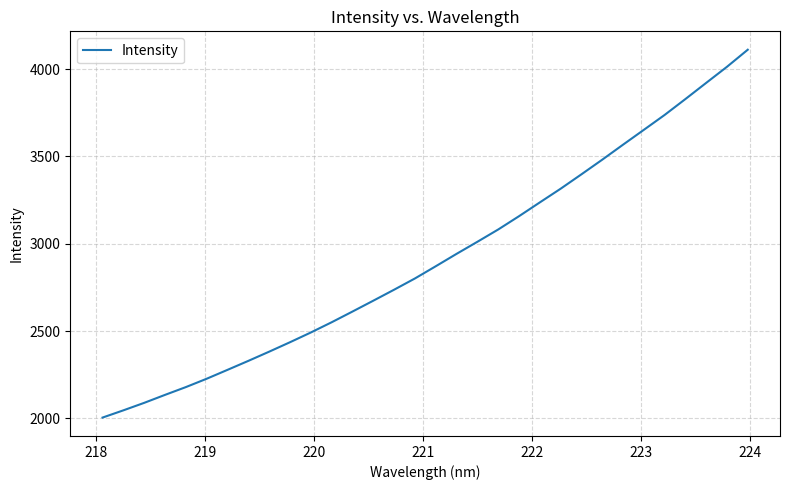

What is the maximum value shown in the chart?

4110.8